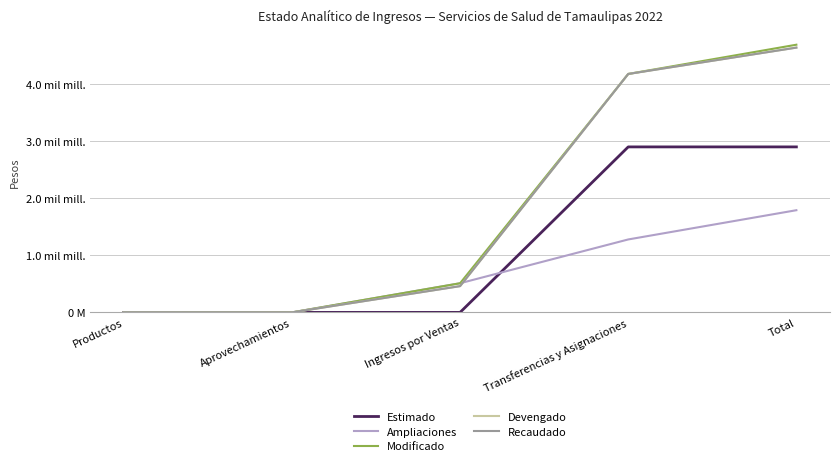

At which category does the chart reach its peak across all series?

Total